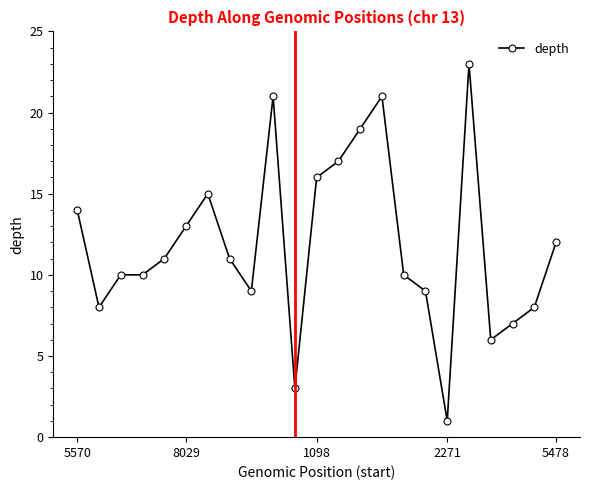

What is the greatest value displayed?

23